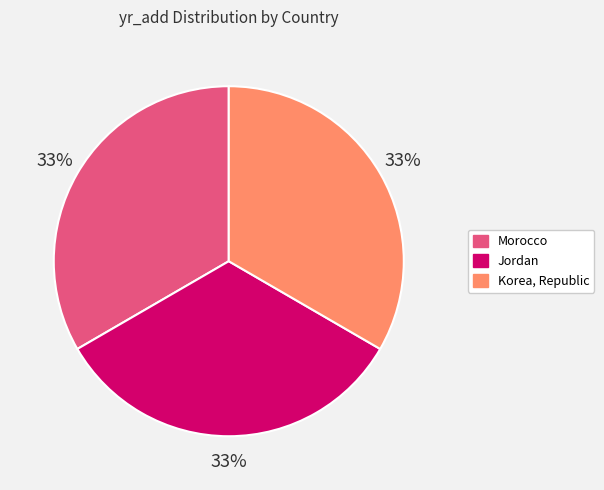

Is Korea, Republic the majority of the pie?

No